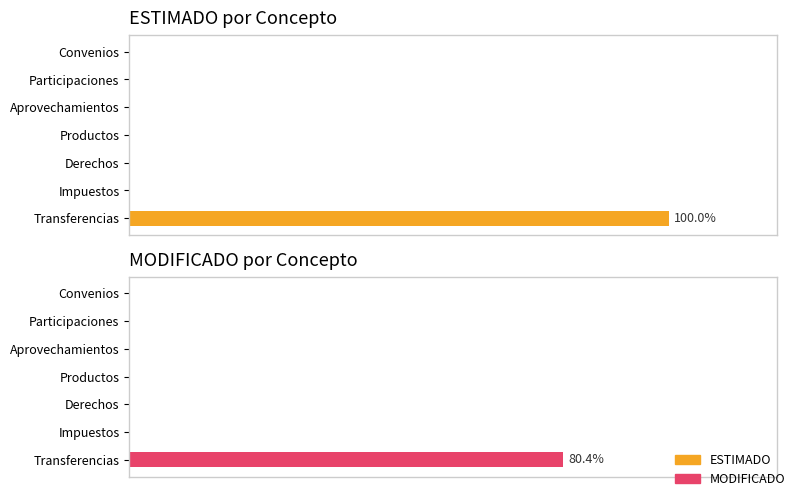

True or false: ESTIMADO has a value of 4811128 at Convenios.

False